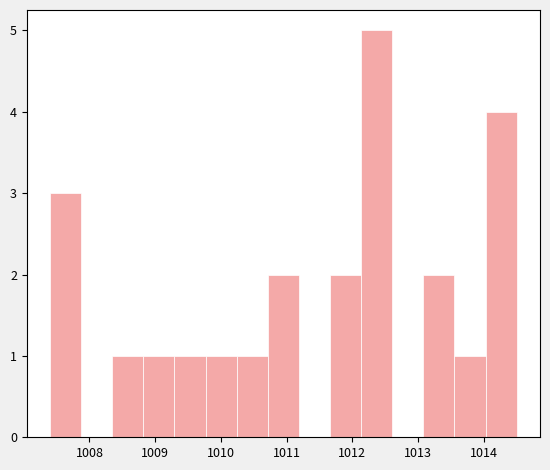

Reading left to right, transcribe this chart: for each bar, give the range it covers on the x-axis and its height. Neither the bar edges nor the heights are printed on the chart, so give them approximately, as read against the axes.

1007.4 to 1007.9: 3
1007.9 to 1008.3: 0
1008.3 to 1008.8: 1
1008.8 to 1009.3: 1
1009.3 to 1009.8: 1
1009.8 to 1010.2: 1
1010.2 to 1010.7: 1
1010.7 to 1011.2: 2
1011.2 to 1011.7: 0
1011.7 to 1012.1: 2
1012.1 to 1012.6: 5
1012.6 to 1013.1: 0
1013.1 to 1013.6: 2
1013.6 to 1014.0: 1
1014.0 to 1014.5: 4